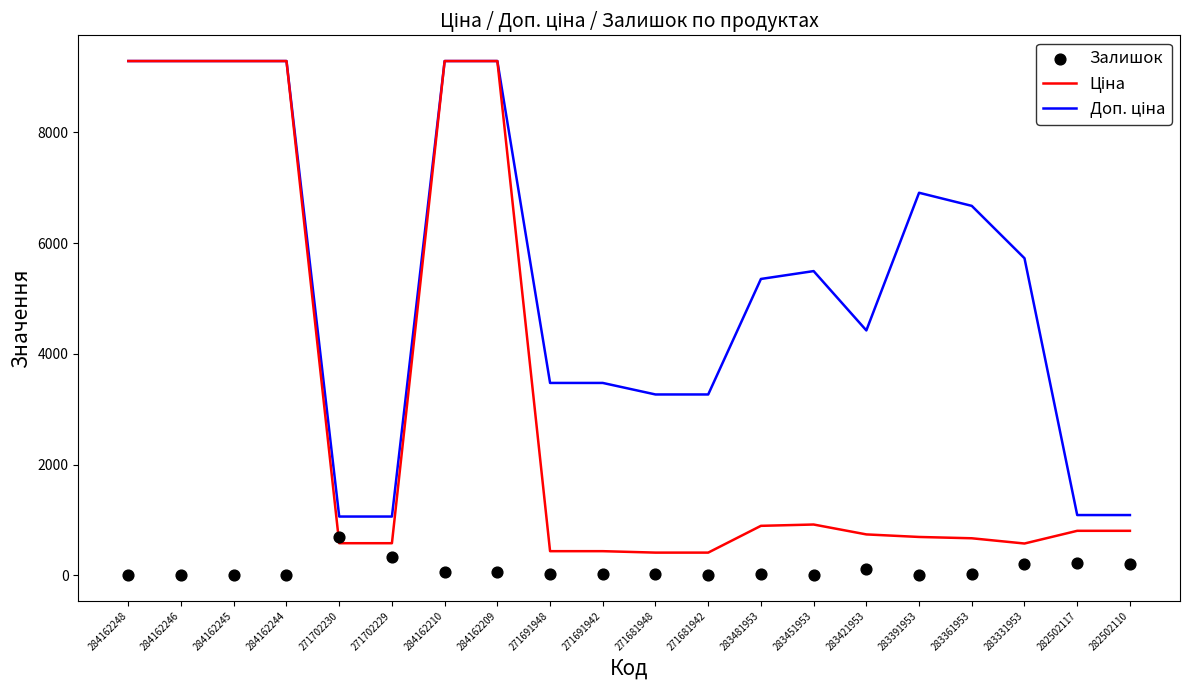

At which category is the sum across all series the highest?

284162210